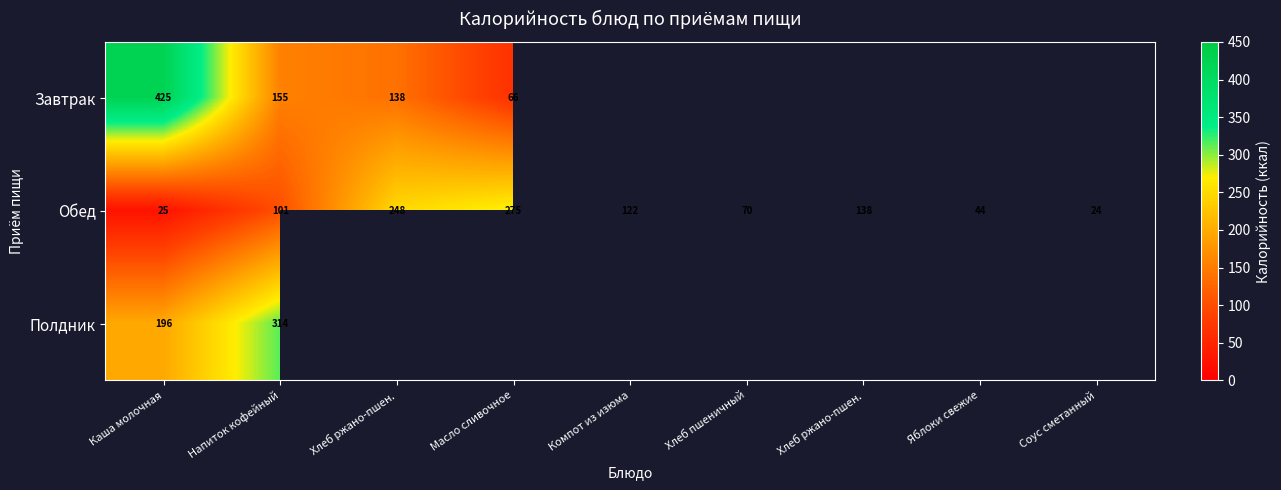

What value does the Полдник series have at Напиток кофейный?

314.0